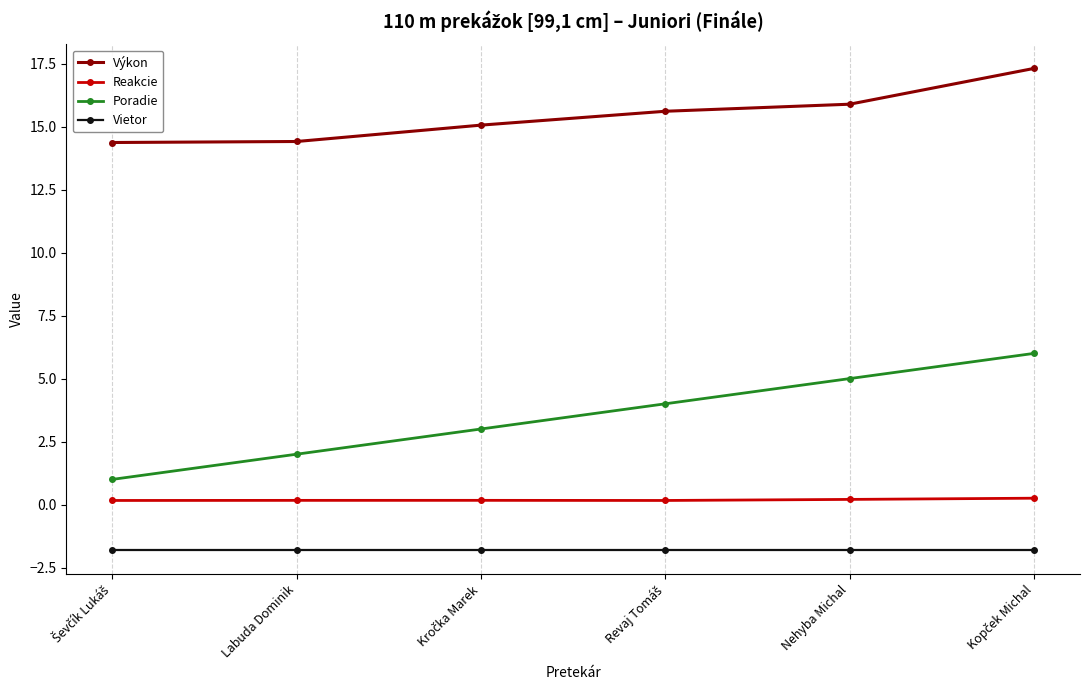

True or false: Vietor and Reakcie intersect in this chart.

False